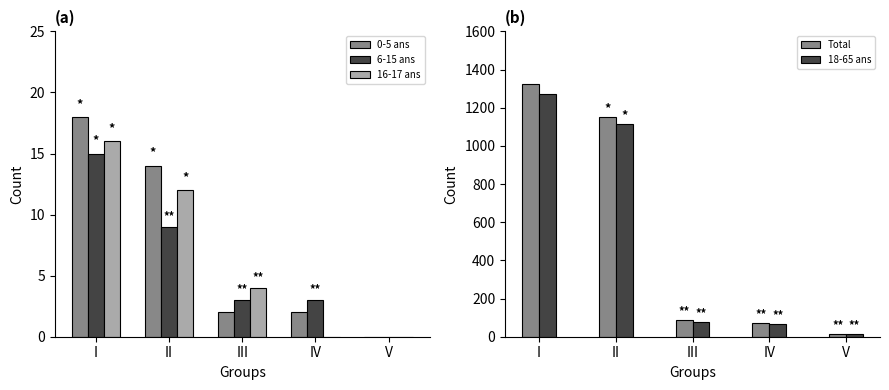

What are all the series names shown in the legend?

0-5 ans, 6-15 ans, 16-17 ans, Total, 18-65 ans